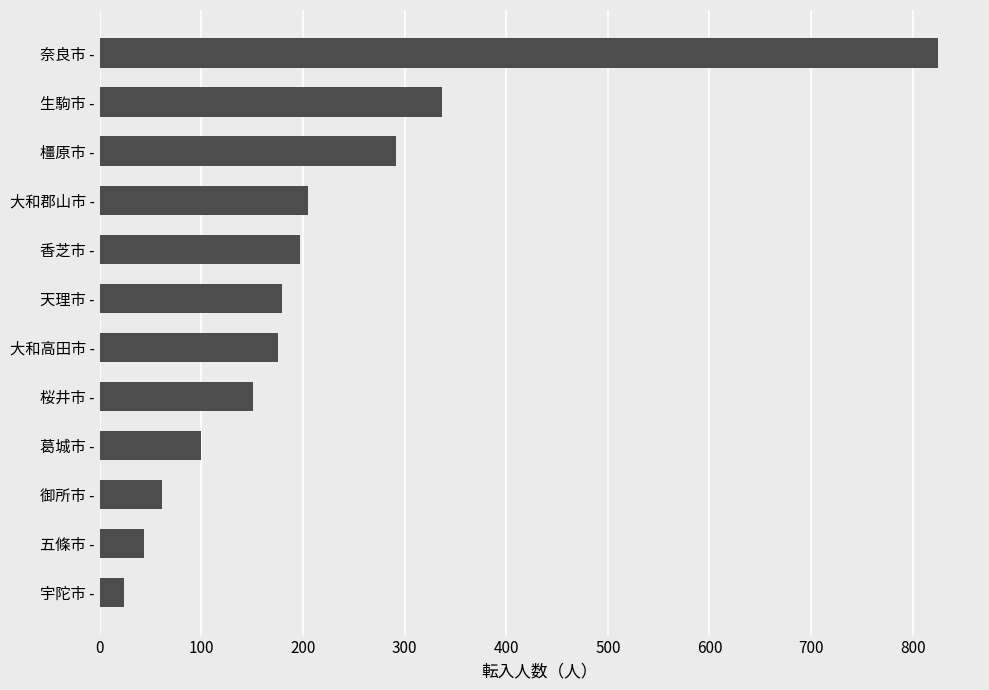

Where is the data nearest to the value 424?

生駒市 -